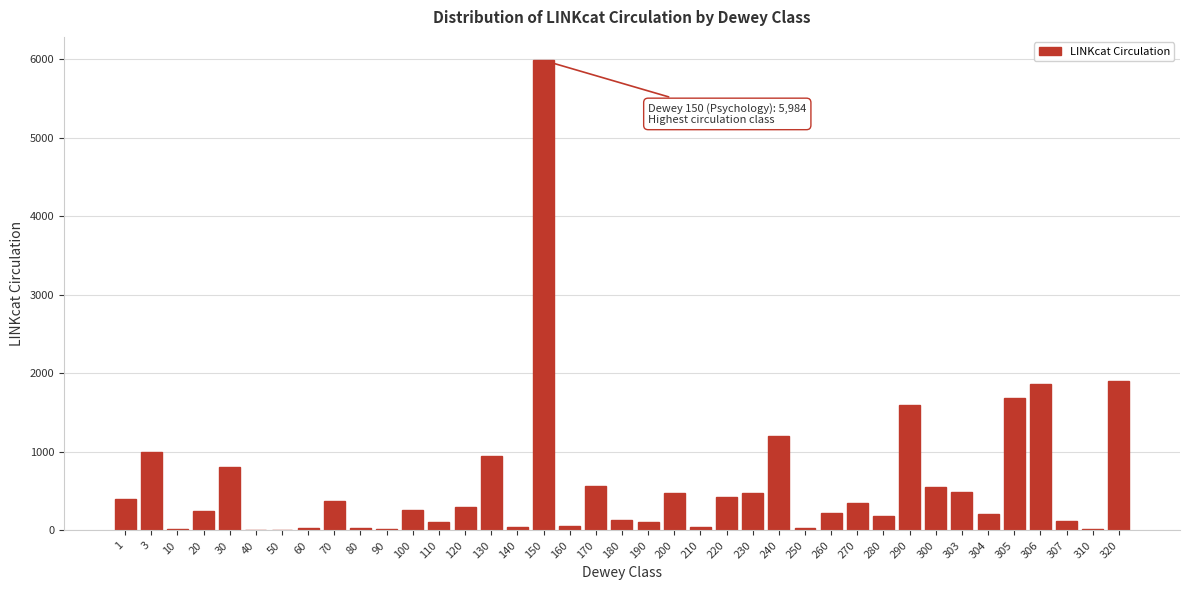

What is the sum of all values?

23307